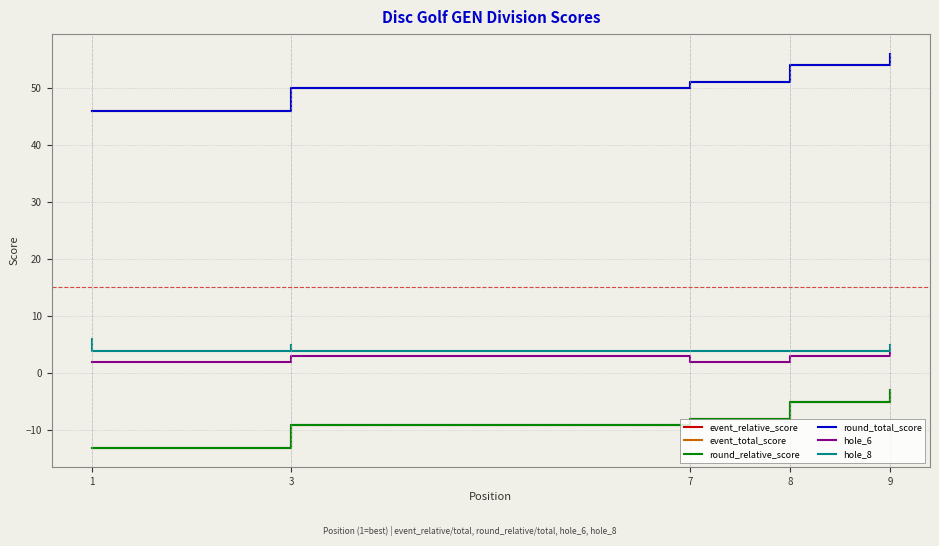

What are all the series names shown in the legend?

event_relative_score, event_total_score, round_relative_score, round_total_score, hole_6, hole_8